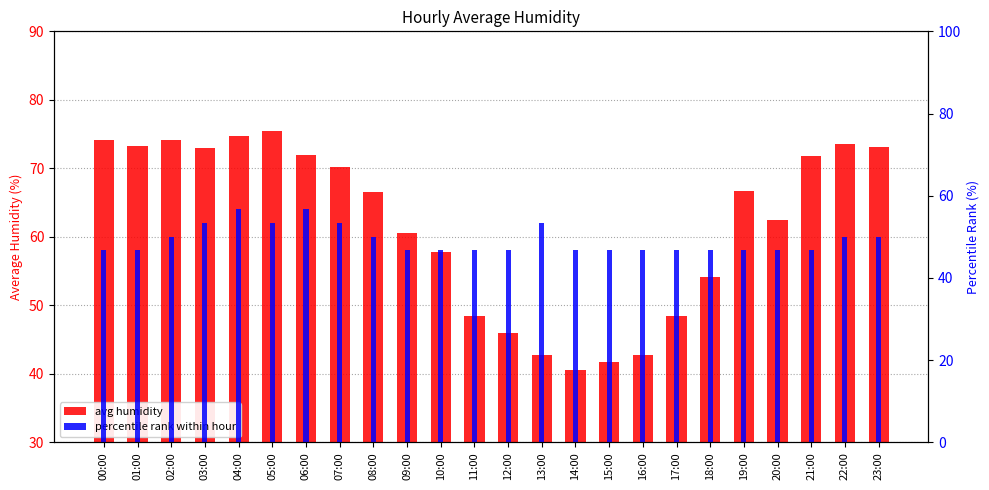

What is the sum of all avg humidity values?

1483.8